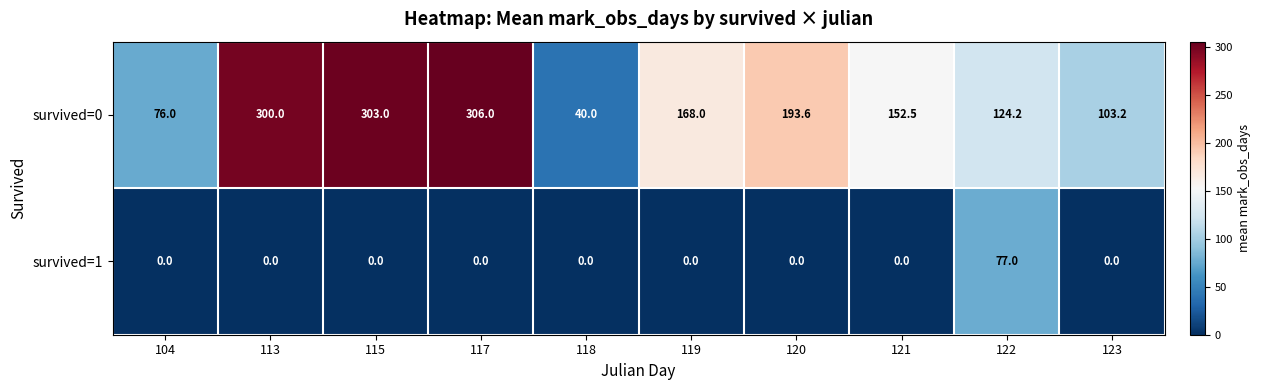

List the series in order of their peak value, lowest first.

survived=1, survived=0